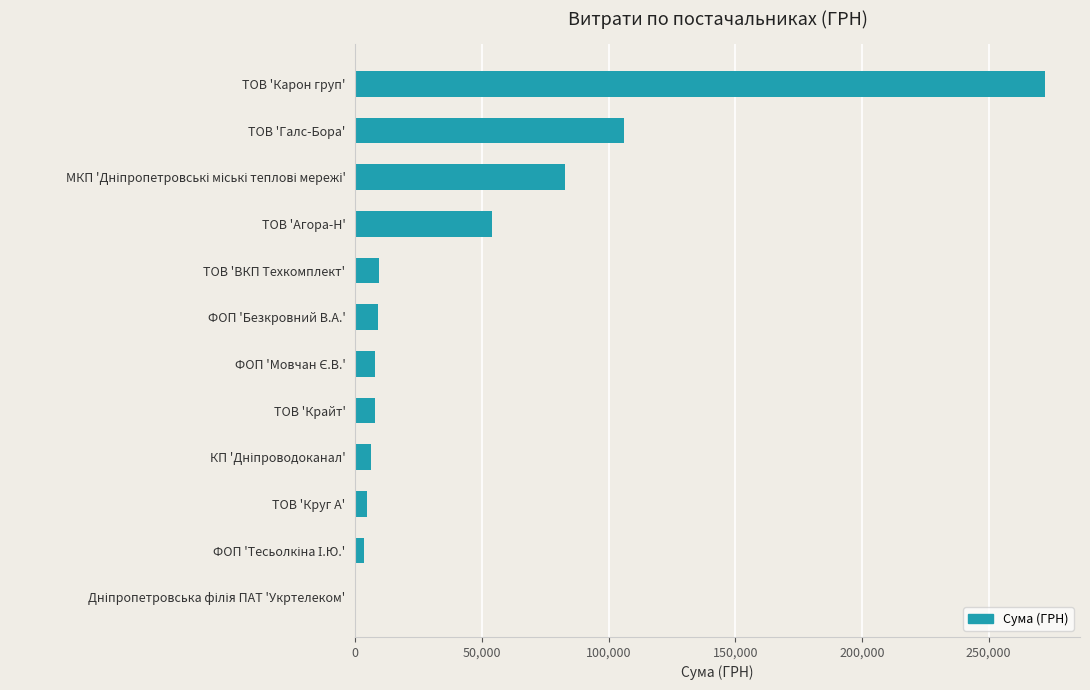

How many distinct data groups are displayed?

1